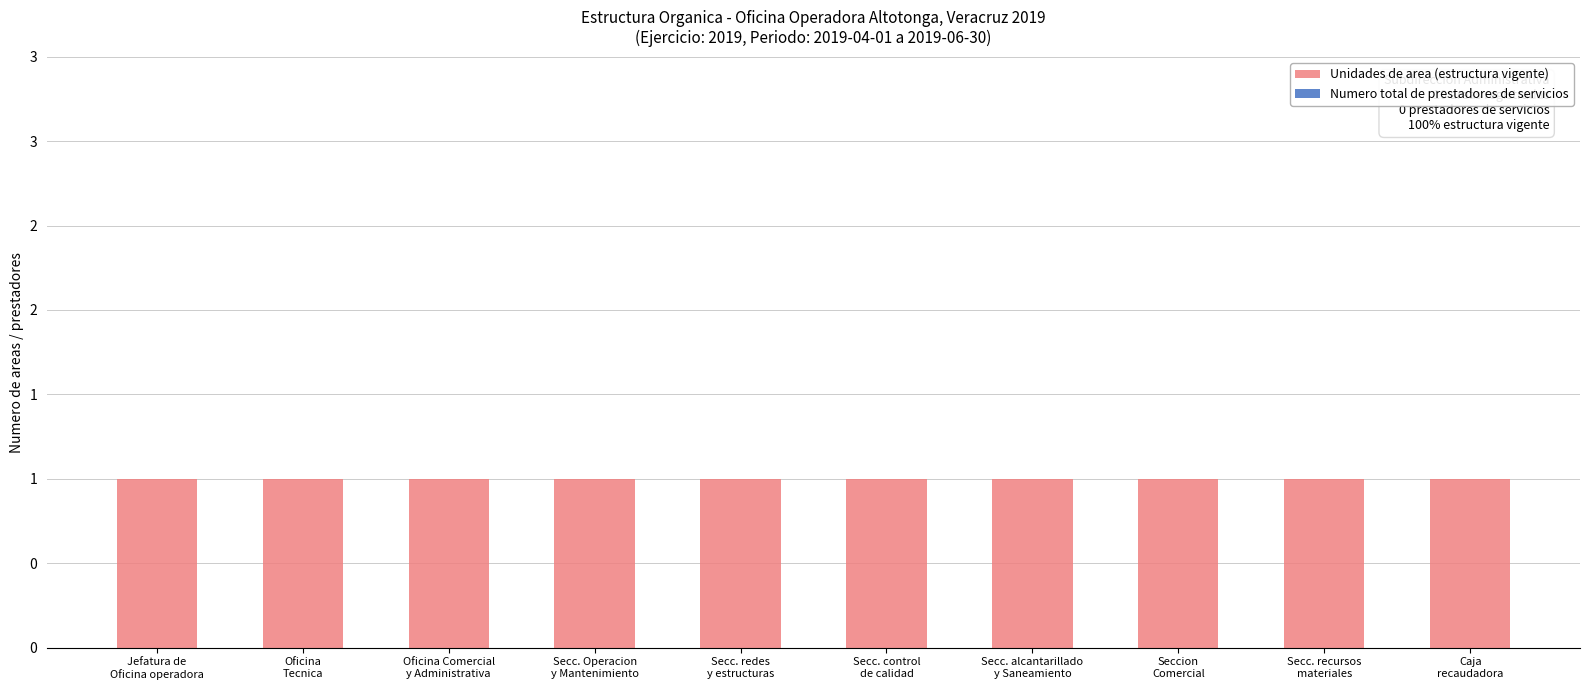

What are all the series names shown in the legend?

Unidades de area (estructura vigente), Numero total de prestadores de servicios